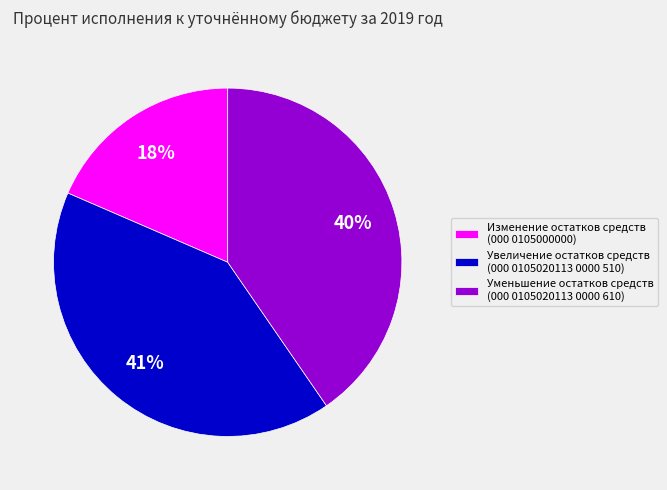

Does Изменение остатков средств (000 0105000000) represent more than half of the total?

No